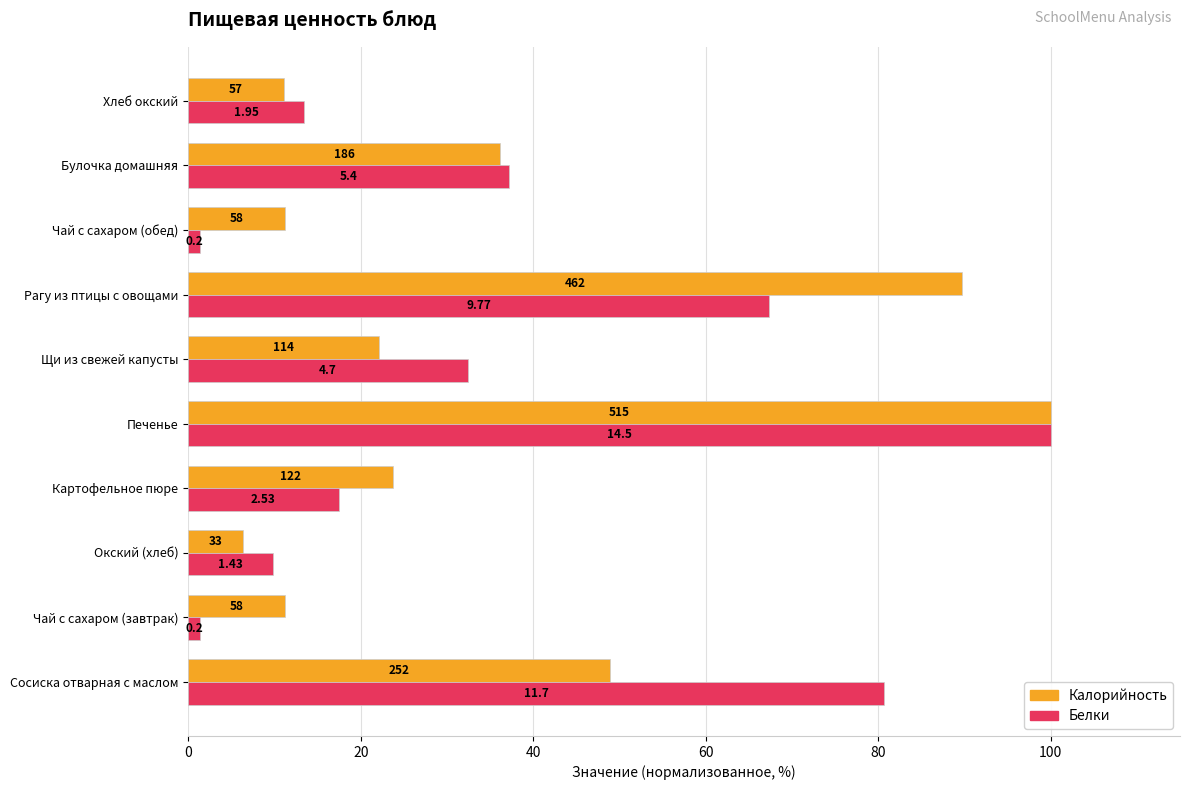

Which series has the largest total across all categories?

Белки